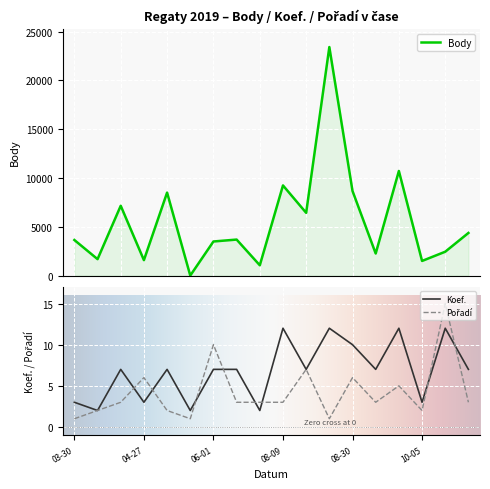

Which series has the largest total across all categories?

Body